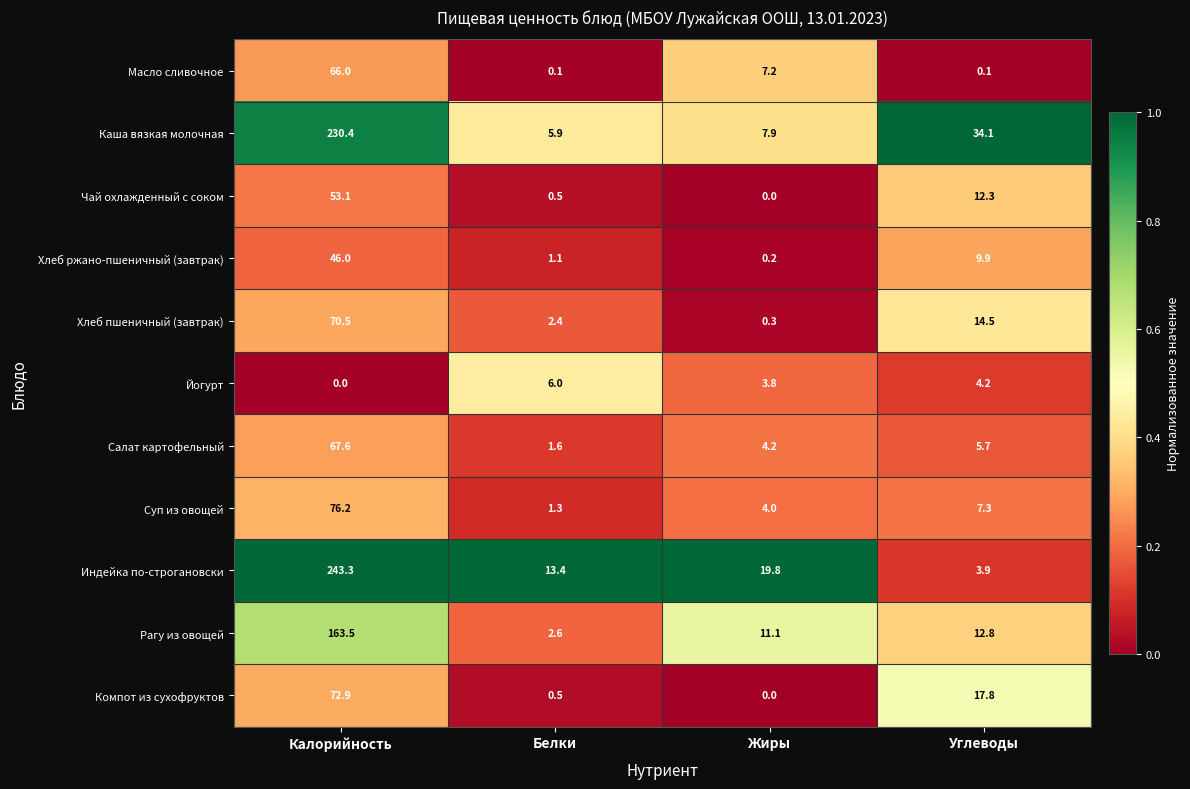

How many series are shown in this chart?

11